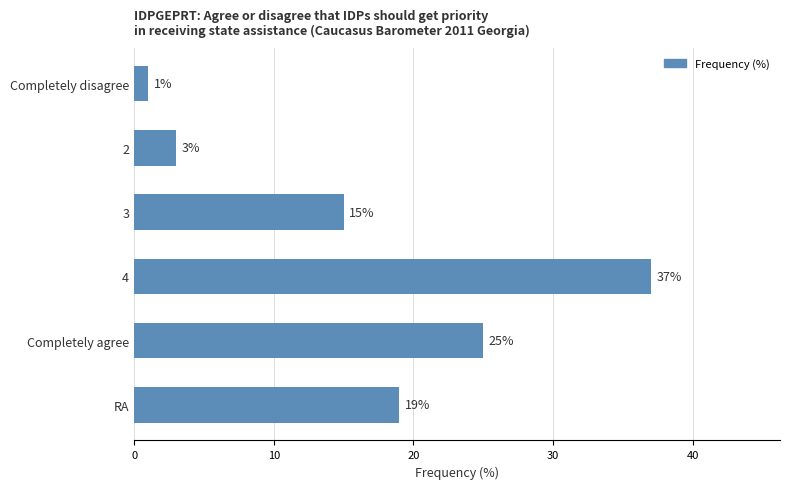

What is the difference between the maximum and minimum values?

36